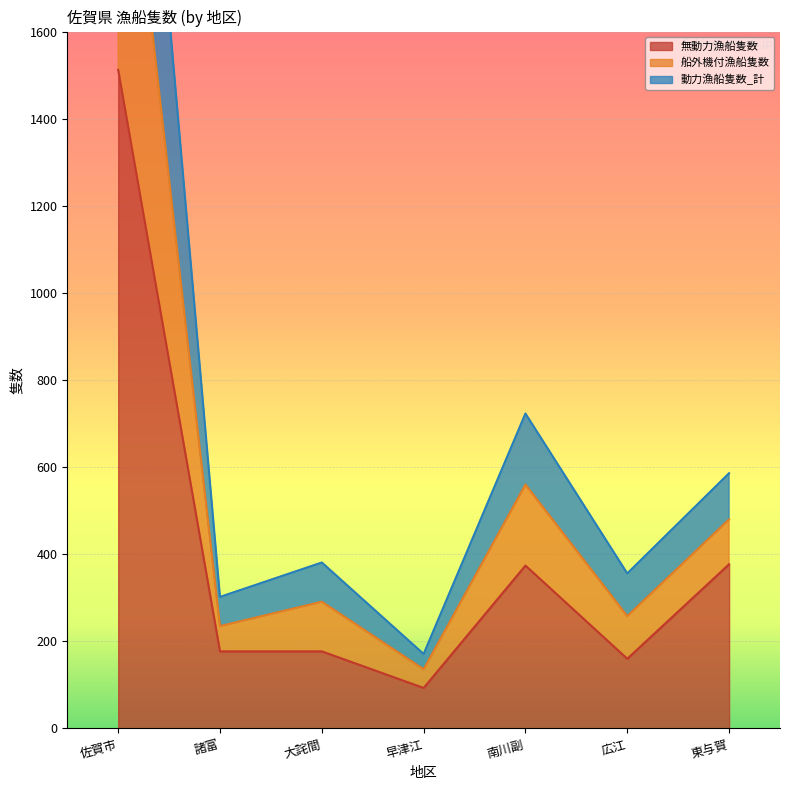

In 船外機付漁船隻数, how many points are higher than both neighbors (excluding endpoints)?

2